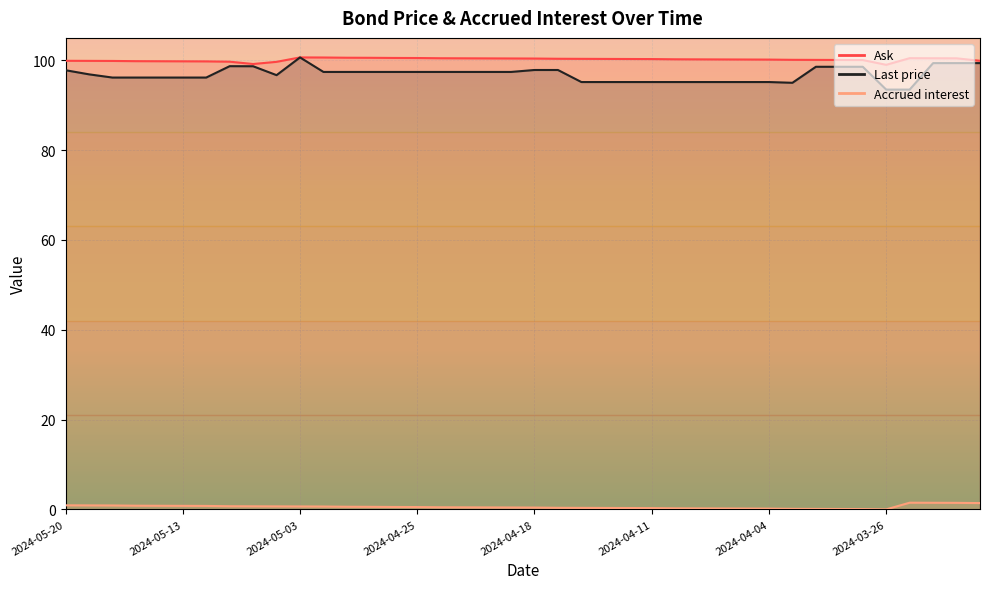

Which series has the largest total across all categories?

Ask